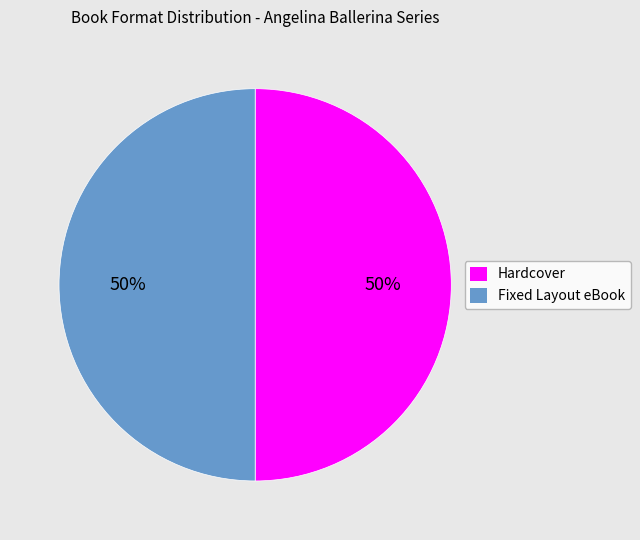

Is it true that Fixed Layout eBook is 50% of the pie?

True